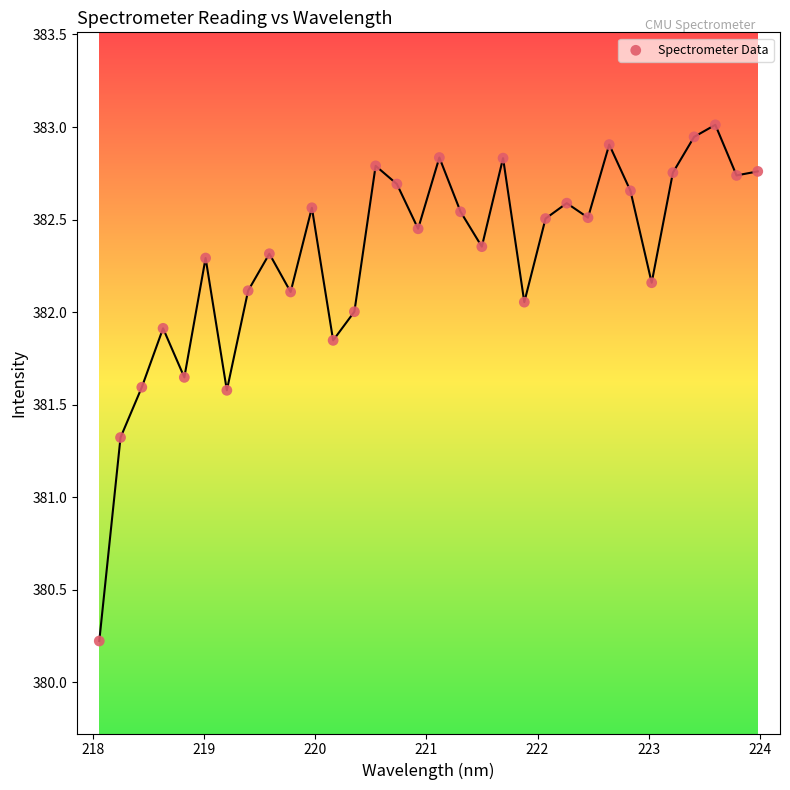

What is the range of X values (max minus min)?

5.9